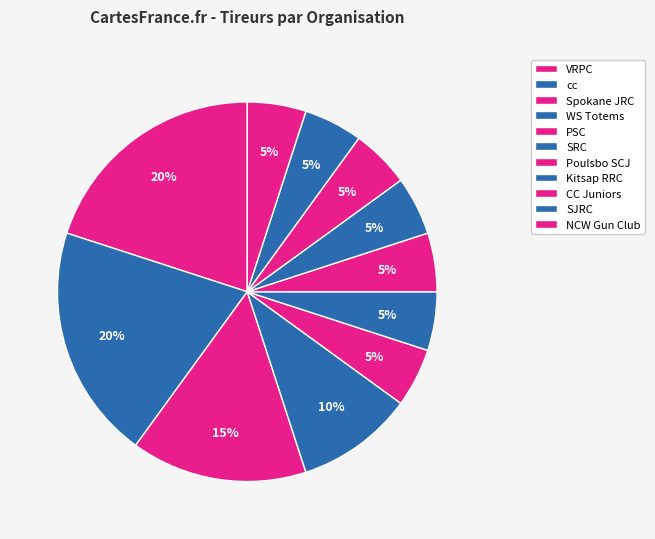

How many slices are in this pie chart?

11